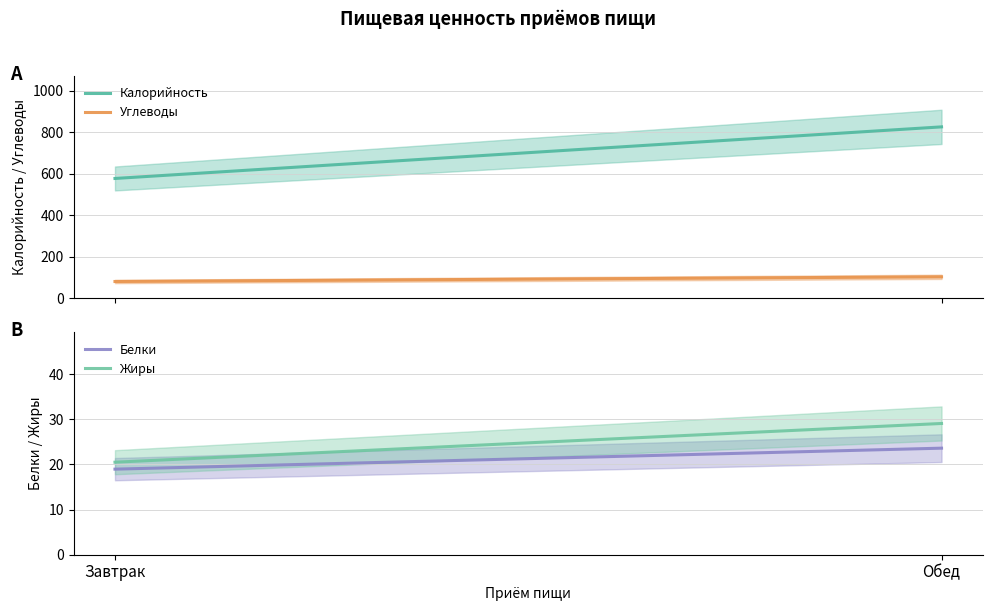

List the labels in order of Жиры value, largest first.

Обед, Завтрак